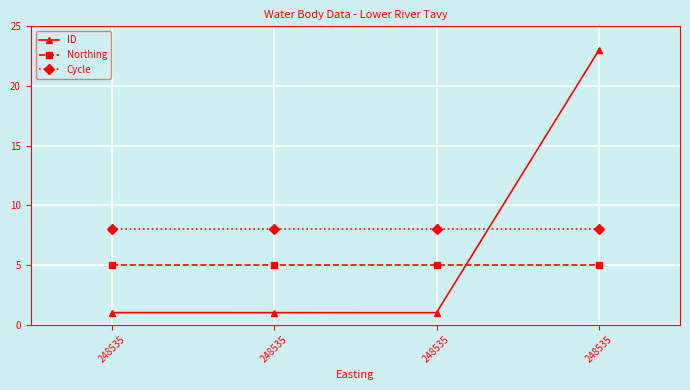

True or false: ID has more than 1 interior local peaks.

False